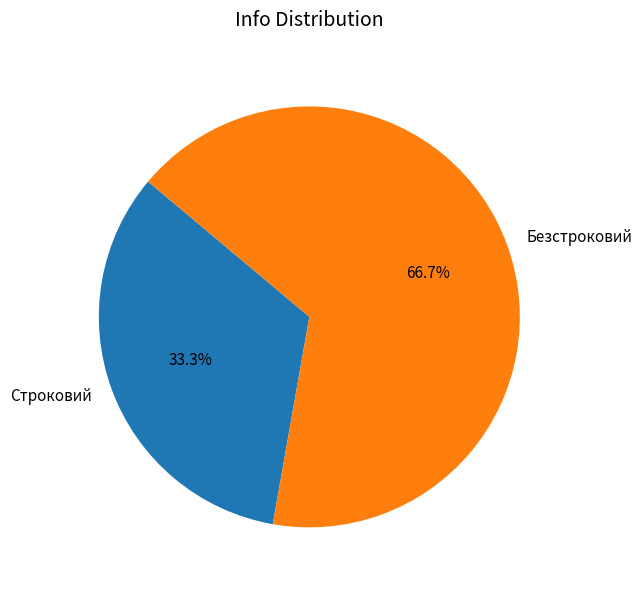

Which slice is the largest?

Безстроковий